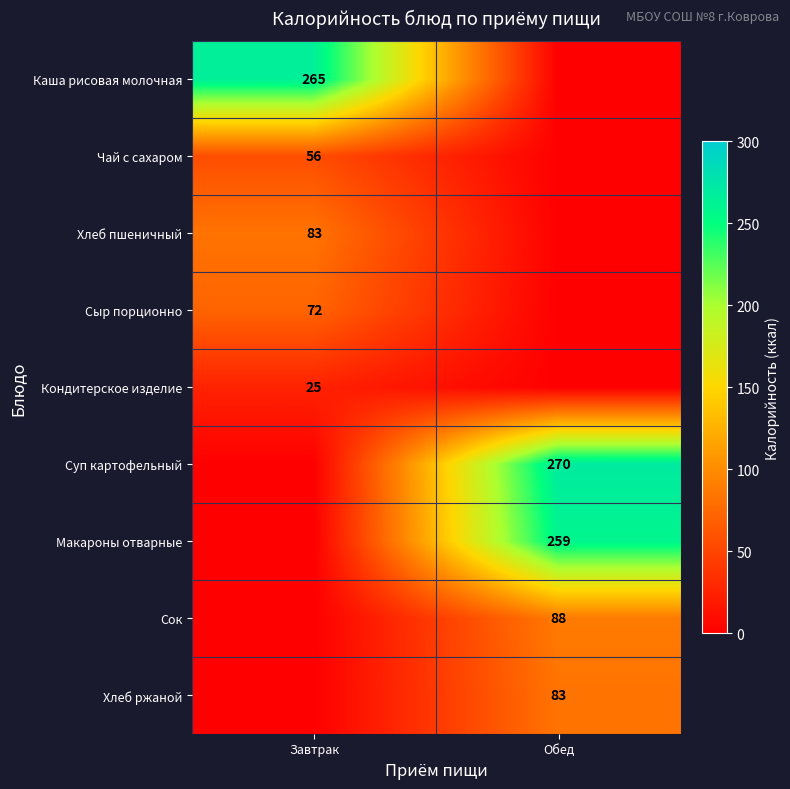

True or false: Хлеб ржаной has a value of 83 at Обед.

True